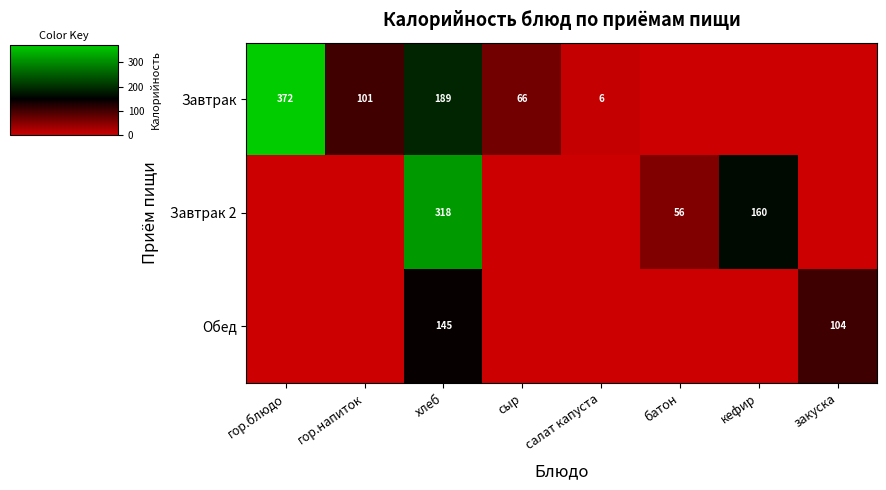

Count the number of data series in this chart.

3